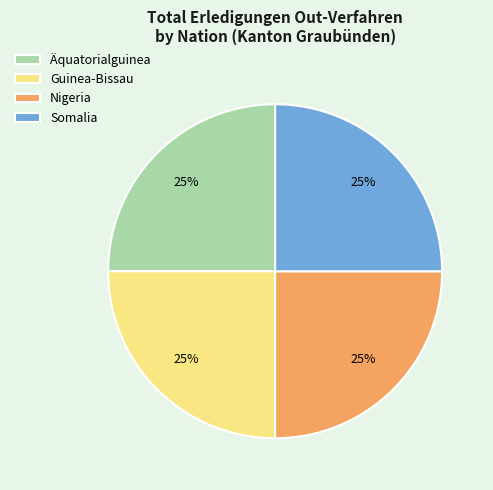

To the nearest percent, what portion does Nigeria represent?

25%